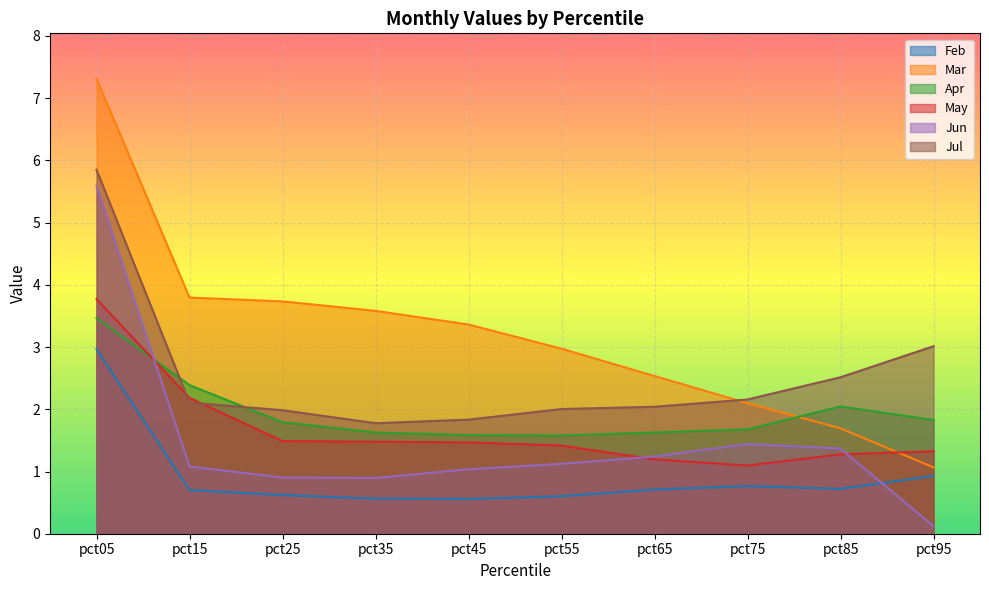

Reading left to right, extract all data points from this chart.

Feb: 3.0	0.7	0.6	0.6	0.6	0.6	0.7	0.8	0.7	0.9
Mar: 7.3	3.8	3.7	3.6	3.4	3.0	2.5	2.1	1.7	1.1
Apr: 3.5	2.4	1.8	1.6	1.6	1.6	1.6	1.7	2.0	1.8
May: 3.8	2.2	1.5	1.5	1.5	1.4	1.2	1.1	1.3	1.3
Jun: 5.6	1.1	0.9	0.9	1.0	1.1	1.2	1.4	1.4	0.1
Jul: 5.8	2.1	2.0	1.8	1.8	2.0	2.0	2.2	2.5	3.0